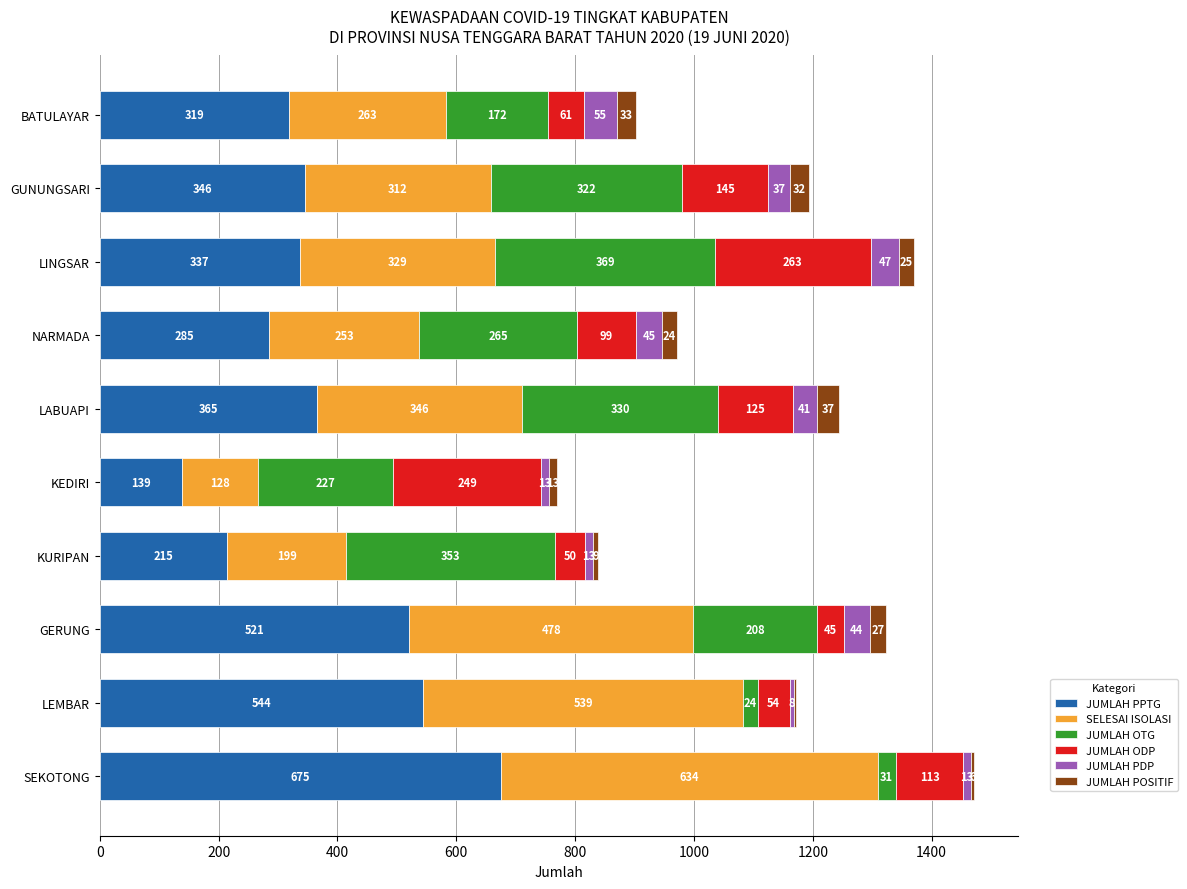

Read the JUMLAH PPTG value at KEDIRI, to the nearest 100.

100